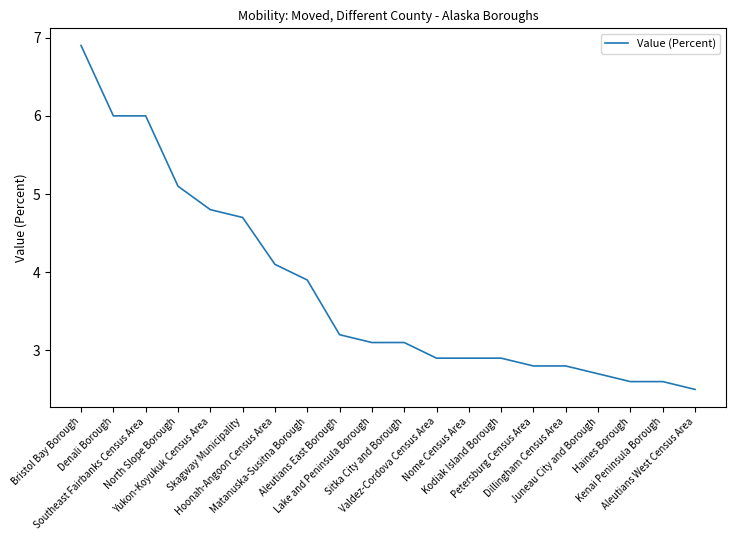

How many lines are shown in the chart?

1